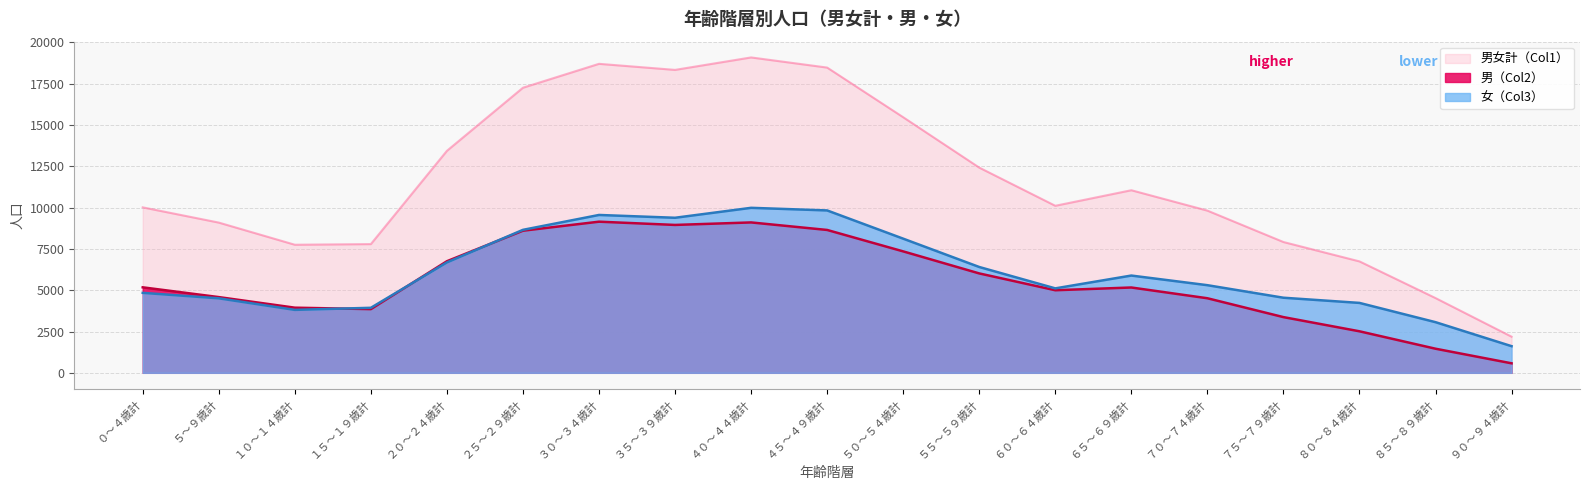

What is the average value of the 男（Col2） series?

5512